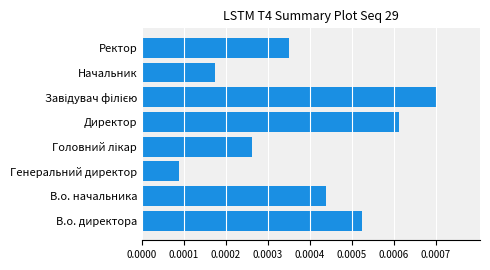

Are the bars horizontal?

Yes